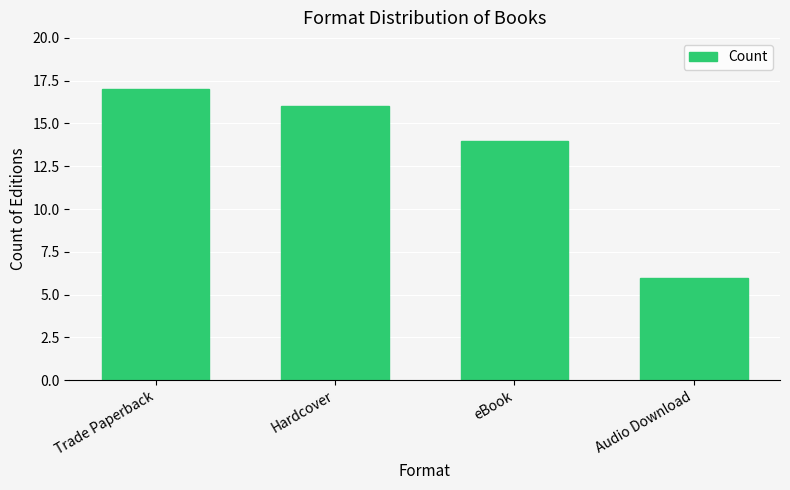

Between Audio Download and eBook, which is larger?

eBook